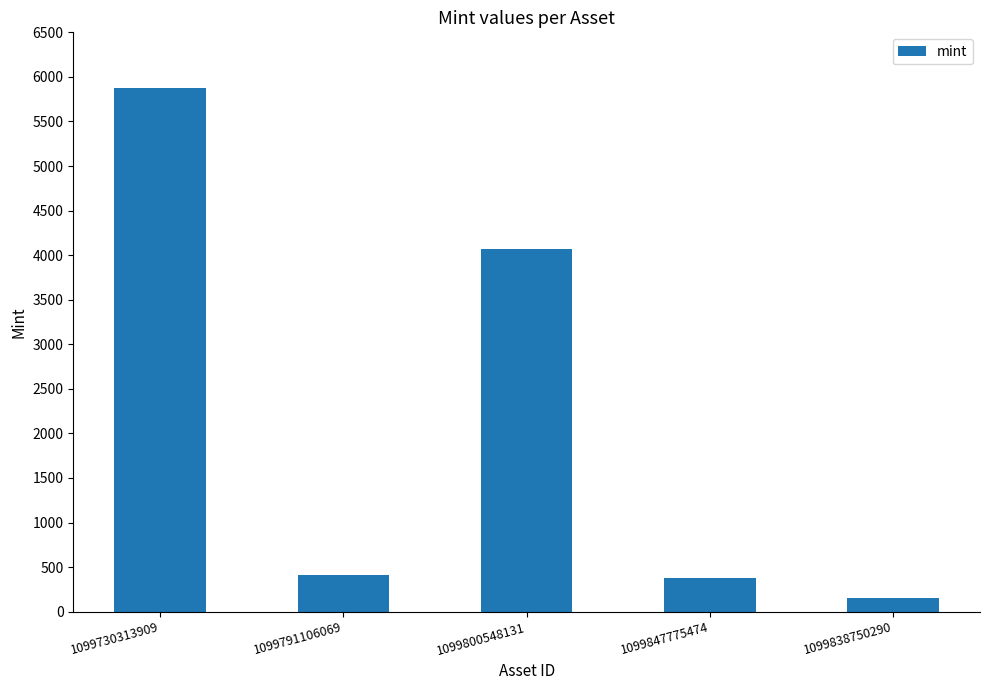

Reading right to left, extract all data points from this chart.

1099838750290=153	1099847775474=378	1099800548131=4074	1099791106069=406	1099730313909=5874